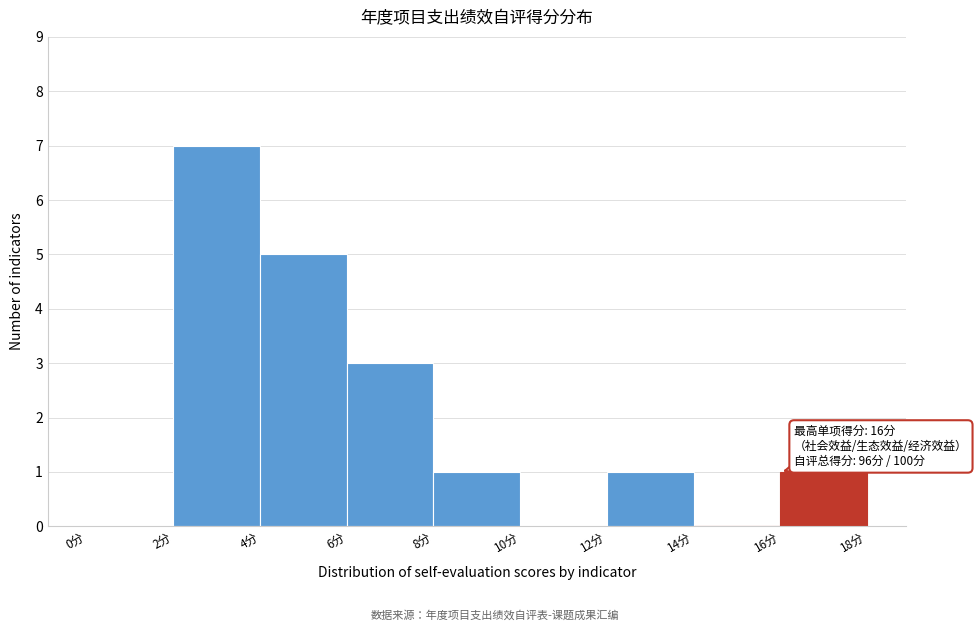

Which range on the x-axis has the tallest bar?

2 to 4